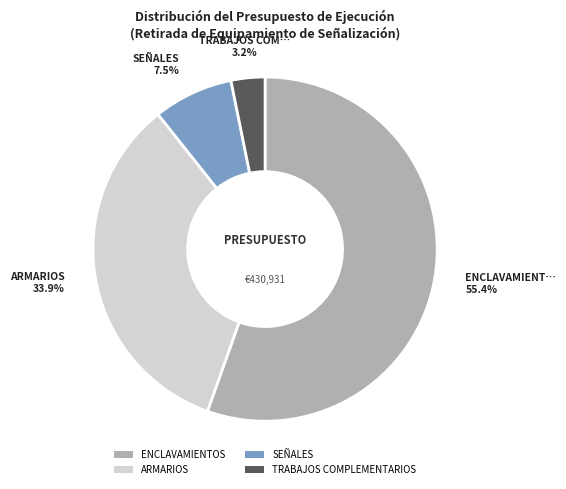

True or false: TRABAJOS COMPLEMENTARIOS accounts for 3% of the total.

True